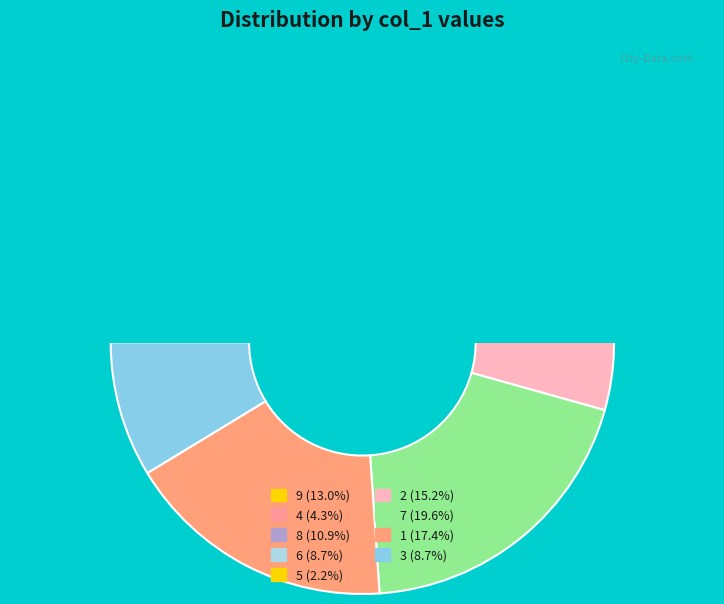

Which slice is the smallest?

5